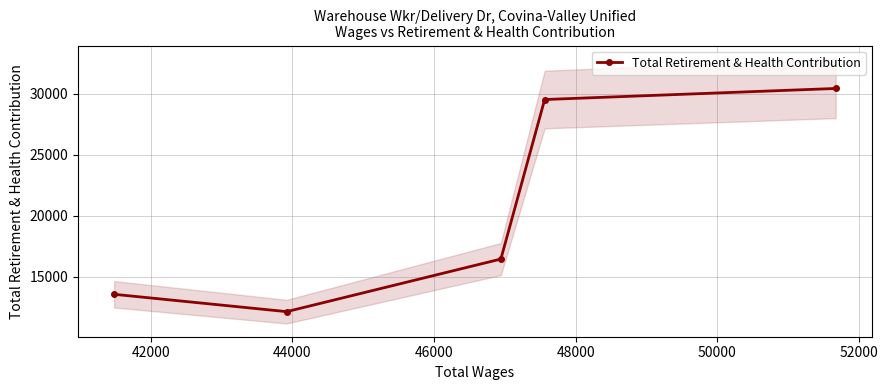

What is the maximum value for Total Retirement & Health Contribution?

30446